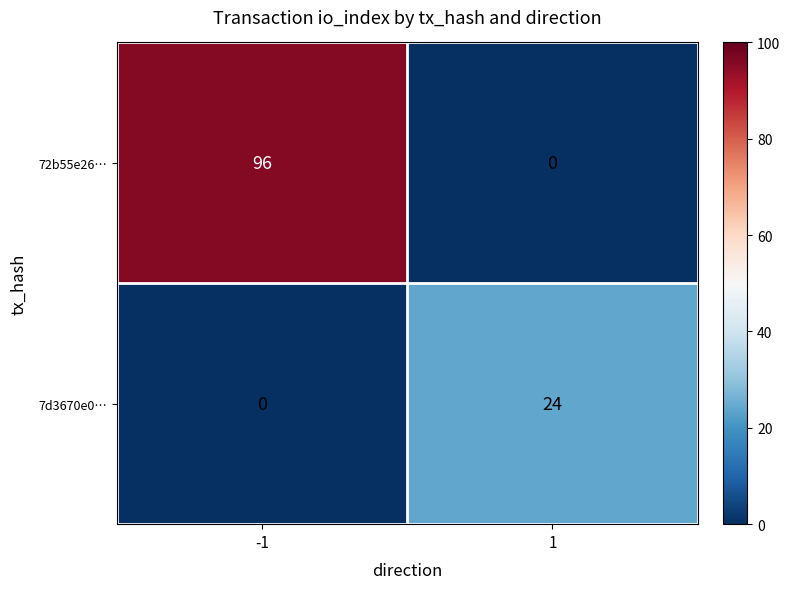

Reading left to right, transcribe all the data shown in this chart.

72b55e26…: -1=96	1=0
7d3670e0…: -1=0	1=24